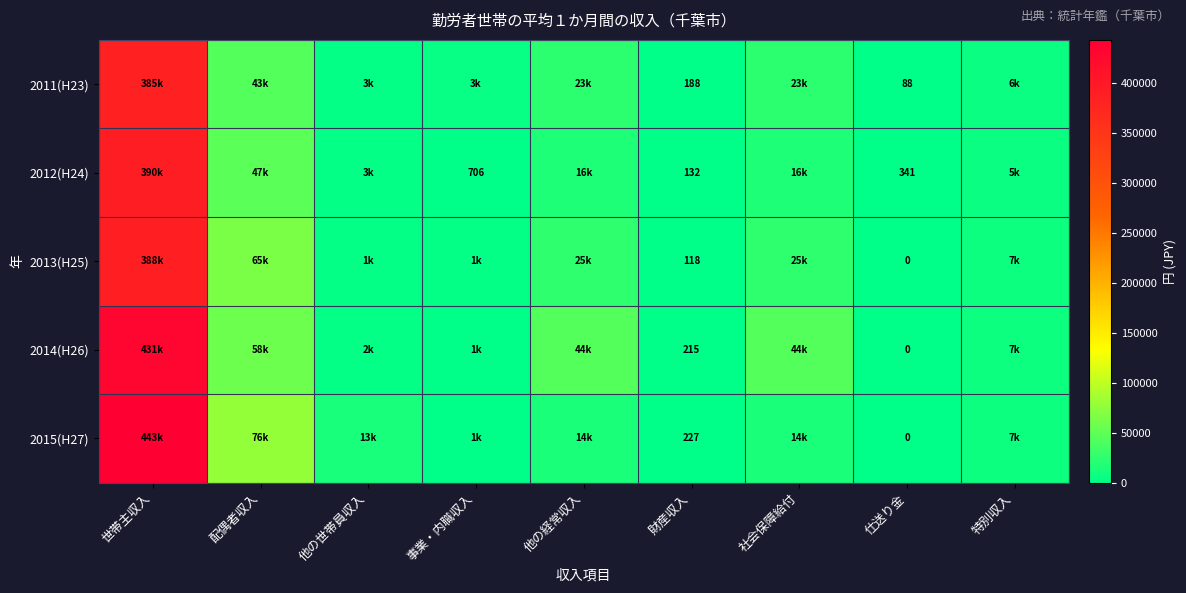

The value of 2011(H23) at 仕送り金 is 88. True or false?

True